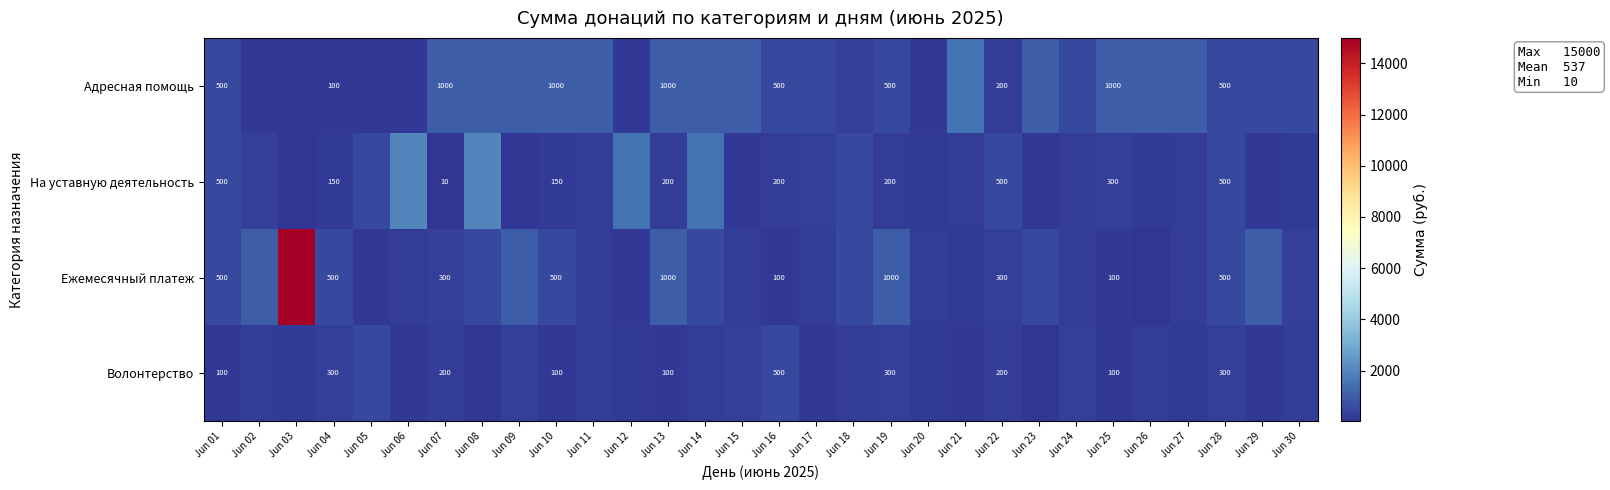

Rank the series at Jun 04 from highest to lowest value.

Ежемесячный платеж, Волонтерство, На уставную деятельность, Адресная помощь